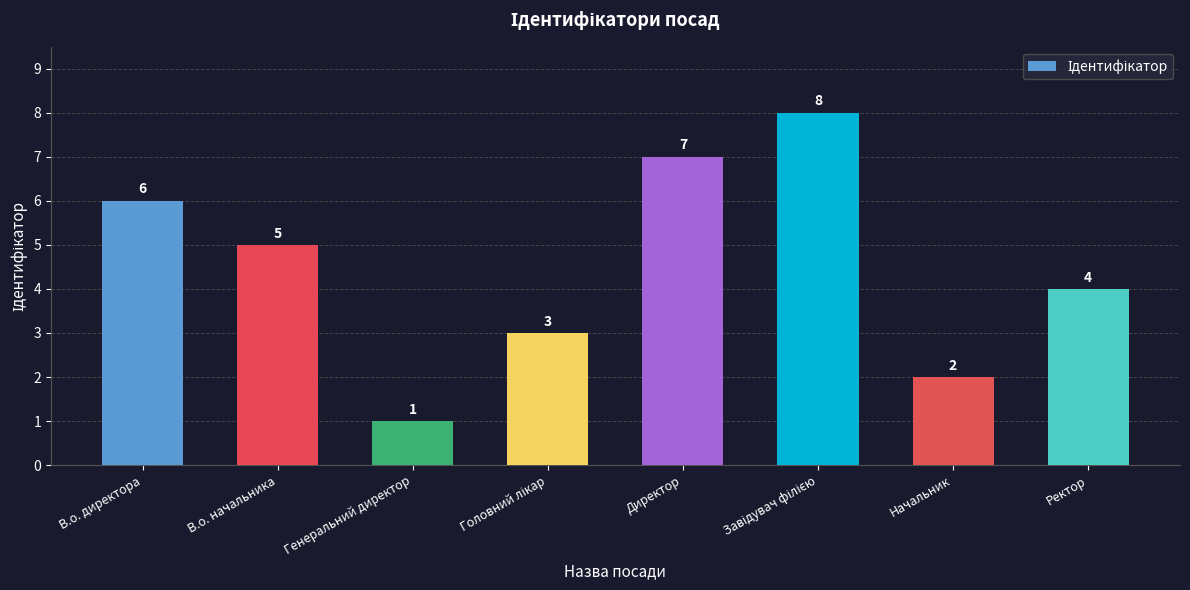

What is the ratio of the value at Генеральний директор to the value at Начальник?

0.5